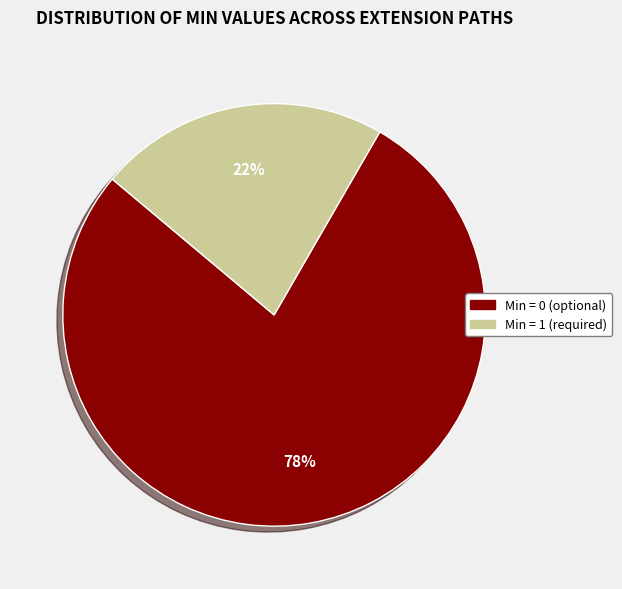

Is the sum of Min = 0 (optional) and Min = 1 (required) greater than half?

Yes